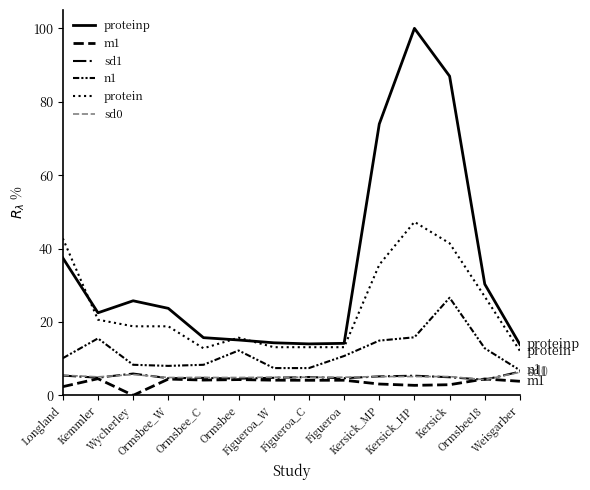

Reading left to right, list all the values displayed in this chart.

proteinp: Longland=37.5	Kemmler=22.5	Wycherley=25.8	Ormsbee_W=23.7	Ormsbee_C=15.7	Ormsbee=15.1	Figueroa_W=14.3	Figueroa_C=14.0	Figueroa=14.2	Kersick_MP=73.9	Kersick_HP=100.0	Kersick=87.0	Ormsbee18=30.3	Weisgarber=13.8
m1: Longland=2.4	Kemmler=4.5	Wycherley=0.0	Ormsbee_W=4.4	Ormsbee_C=4.2	Ormsbee=4.3	Figueroa_W=4.1	Figueroa_C=4.1	Figueroa=4.1	Kersick_MP=3.1	Kersick_HP=2.7	Kersick=2.9	Ormsbee18=4.5	Weisgarber=3.8
sd1: Longland=5.4	Kemmler=4.8	Wycherley=5.9	Ormsbee_W=4.7	Ormsbee_C=4.8	Ormsbee=4.5	Figueroa_W=4.8	Figueroa_C=5.0	Figueroa=4.7	Kersick_MP=5.2	Kersick_HP=5.3	Kersick=4.9	Ormsbee18=4.3	Weisgarber=6.5
n1: Longland=10.1	Kemmler=15.5	Wycherley=8.3	Ormsbee_W=8.0	Ormsbee_C=8.3	Ormsbee=12.2	Figueroa_W=7.4	Figueroa_C=7.4	Figueroa=10.7	Kersick_MP=14.9	Kersick_HP=15.8	Kersick=26.6	Ormsbee18=12.8	Weisgarber=6.8
protein: Longland=42.8	Kemmler=20.6	Wycherley=18.8	Ormsbee_W=18.8	Ormsbee_C=12.8	Ormsbee=15.7	Figueroa_W=13.1	Figueroa_C=13.1	Figueroa=13.1	Kersick_MP=35.6	Kersick_HP=47.3	Kersick=41.4	Ormsbee18=26.9	Weisgarber=12.1
sd0: Longland=5.5	Kemmler=5.0	Wycherley=5.7	Ormsbee_W=4.9	Ormsbee_C=4.9	Ormsbee=4.9	Figueroa_W=4.9	Figueroa_C=4.9	Figueroa=4.9	Kersick_MP=5.1	Kersick_HP=5.1	Kersick=5.1	Ormsbee18=4.3	Weisgarber=6.3